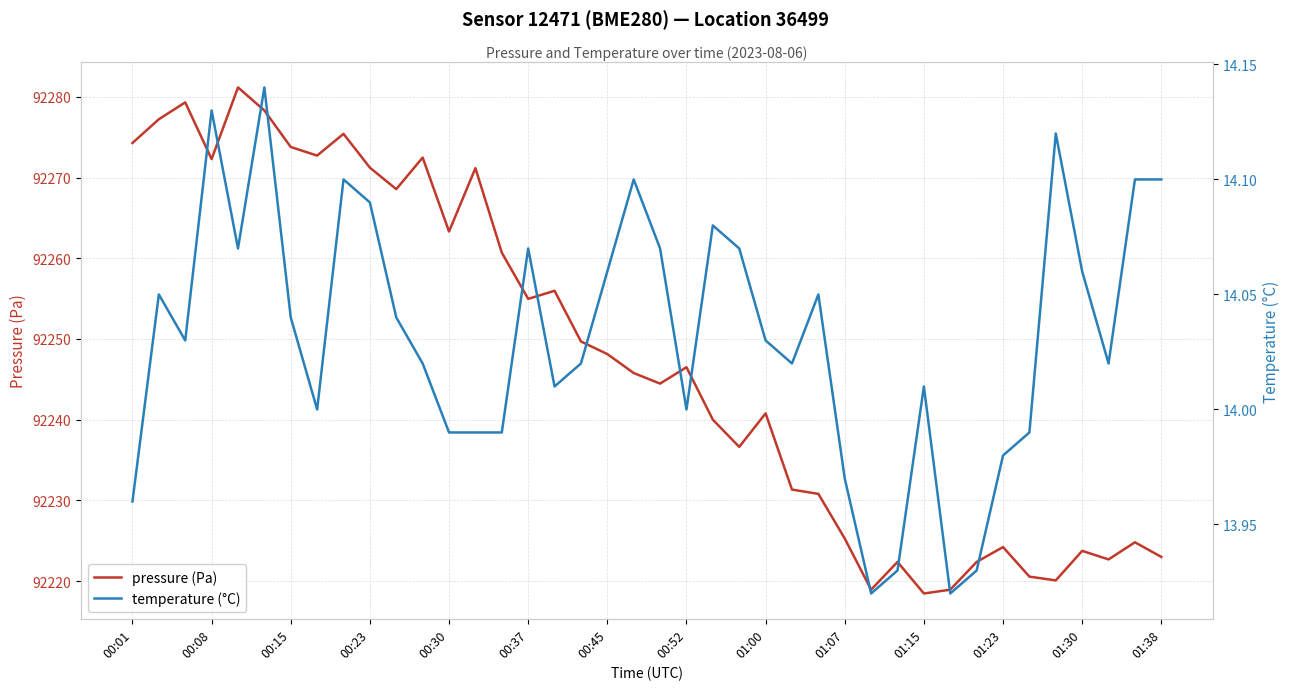

List the series in order of their overall mean, lowest first.

temperature (°C), pressure (Pa)